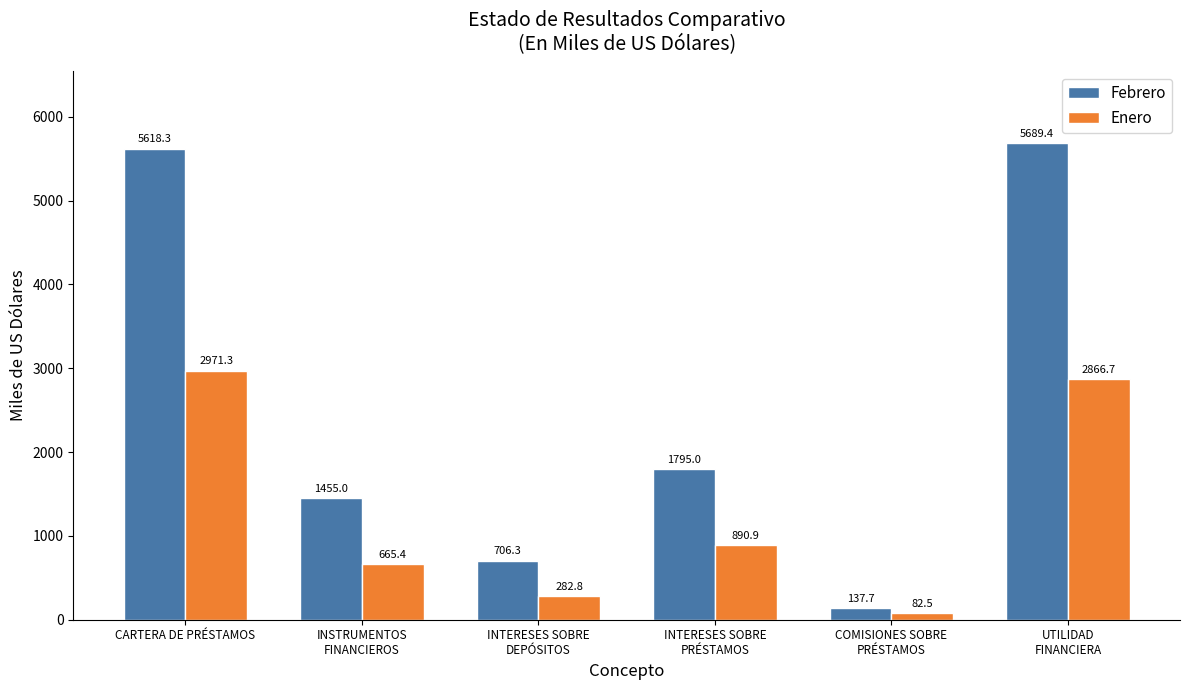

Which series has the largest range (max minus min)?

Febrero